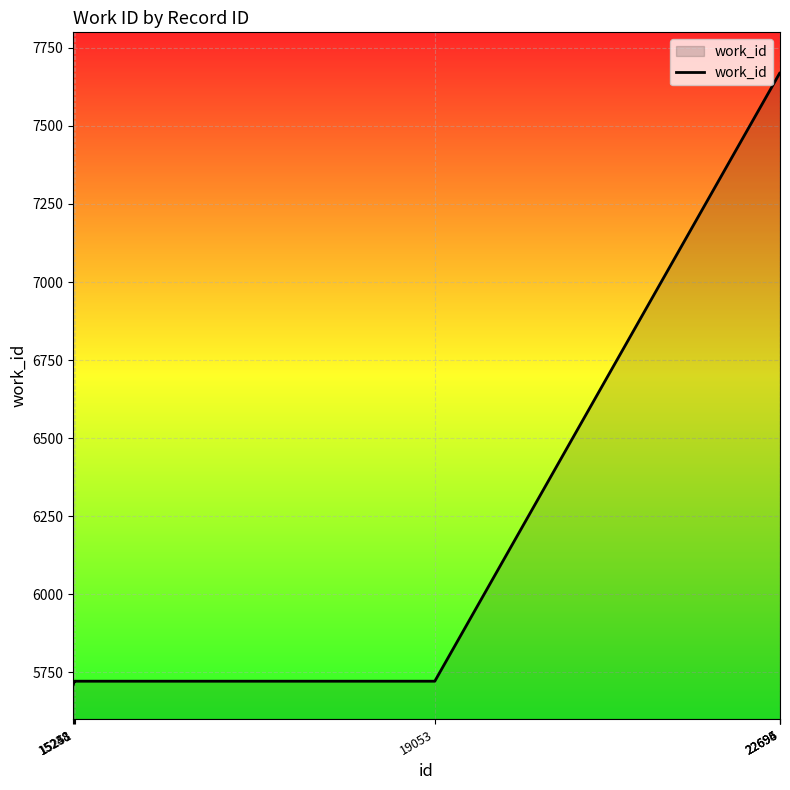

How many categories are shown in the chart?

7